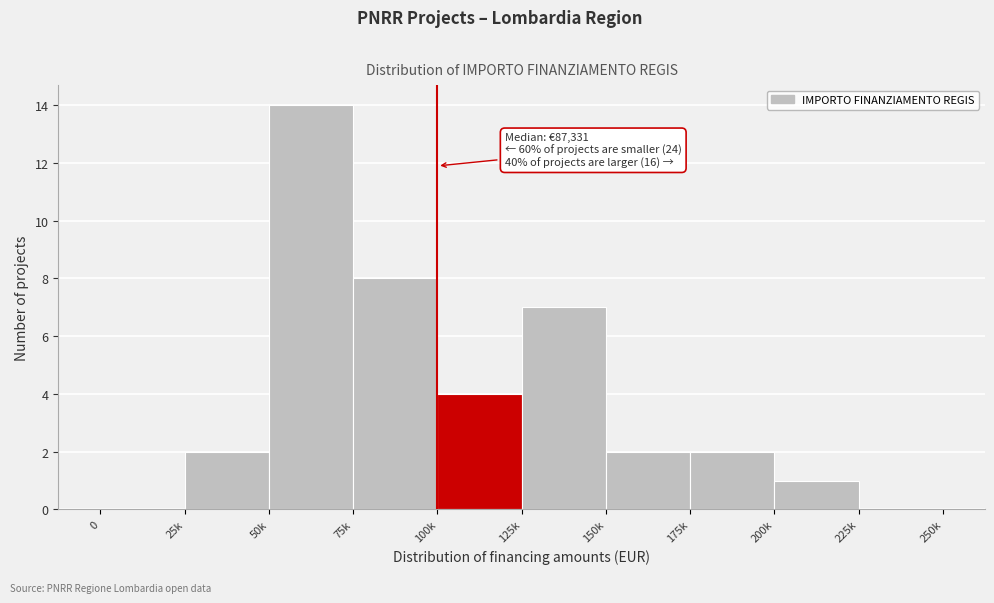

Reading left to right, extract all data points from this chart.

0=0	25k=2	50k=14	75k=8	100k=4	125k=7	150k=2	175k=2	200k=1	225k=0